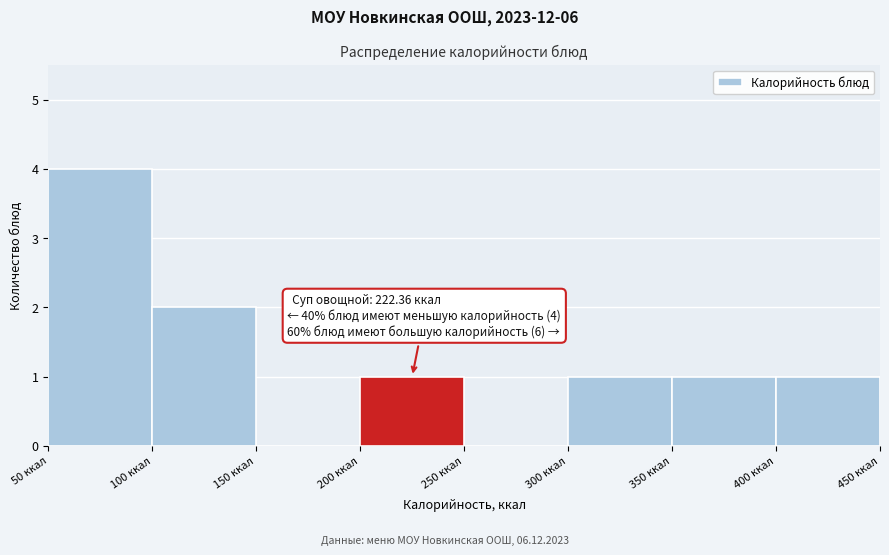

Which range on the x-axis has the tallest bar?

50 to 100